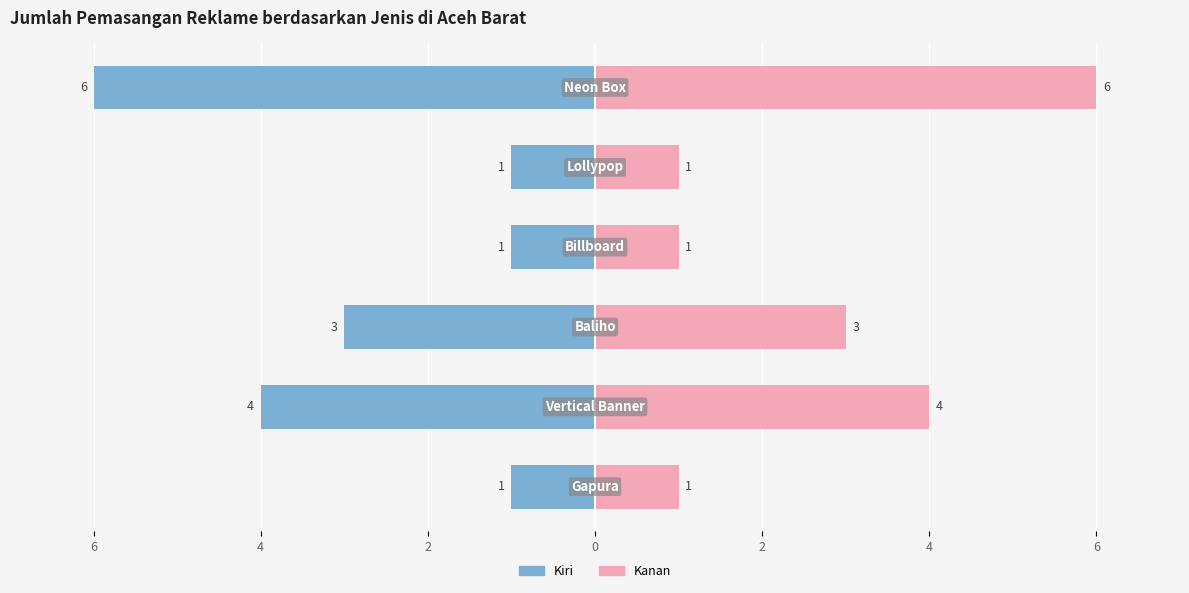

Reading right to left, list all the values displayed in this chart.

Count (Left): 4=-6	2=-1	0=-1	2=-3	4=-4	6=-1
Count (Right): 4=6	2=1	0=1	2=3	4=4	6=1